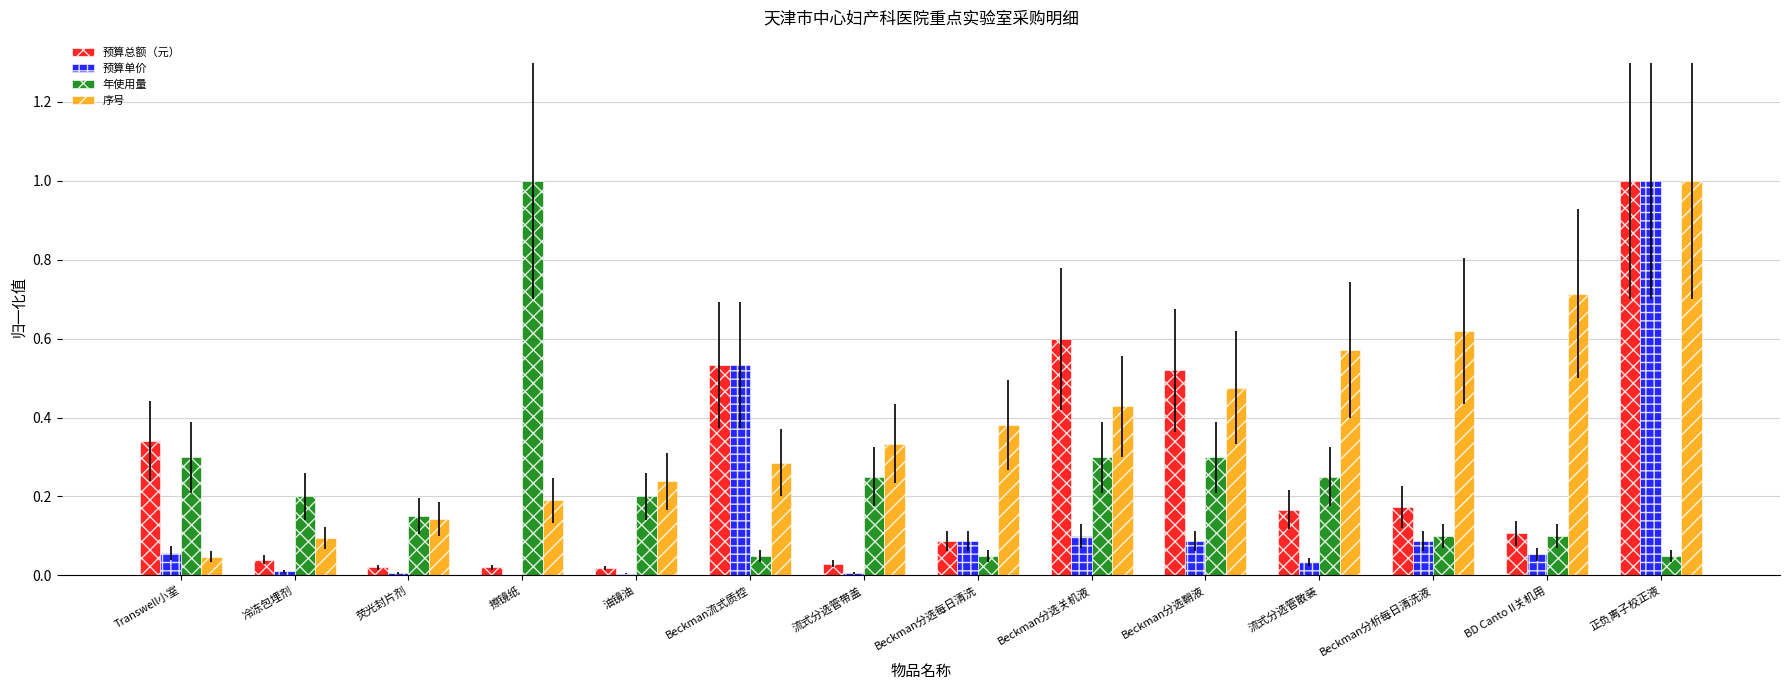

Which series changed the most between Beckman分选鞘液 and Beckman分析每日清洗液?

预算总额（元）